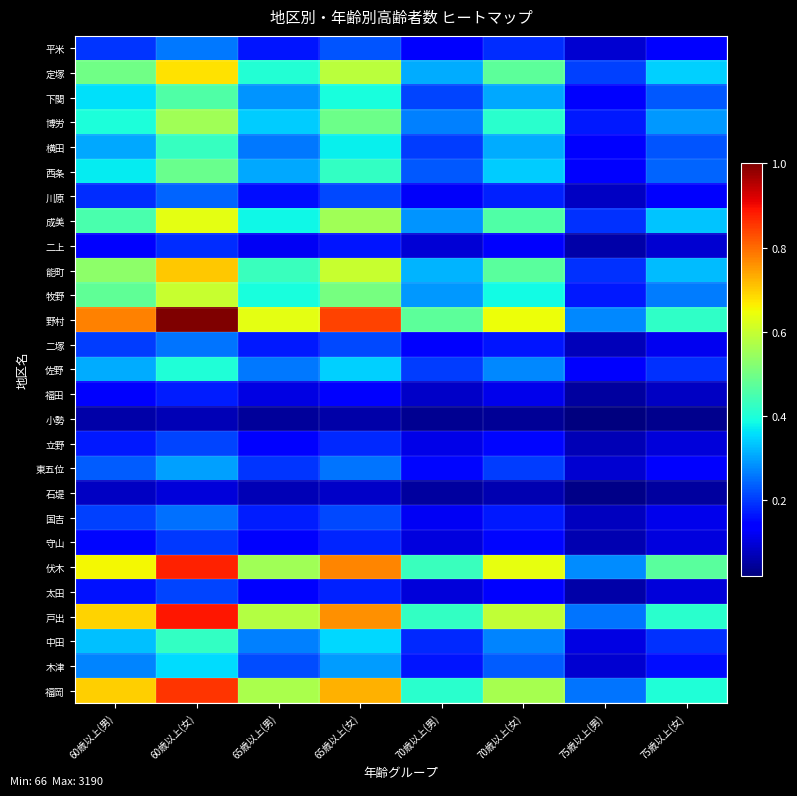

At 65歳以上(女), list the series in order from largest to smallest.

野村, 伏木, 戸出, 福岡, 能町, 定塚, 成美, 牧野, 博労, 西条, 下関, 横田, 中田, 佐野, 木津, 東五位, 平米, 川原, 二塚, 国吉, 立野, 守山, 太田, 二上, 福田, 石堤, 小勢